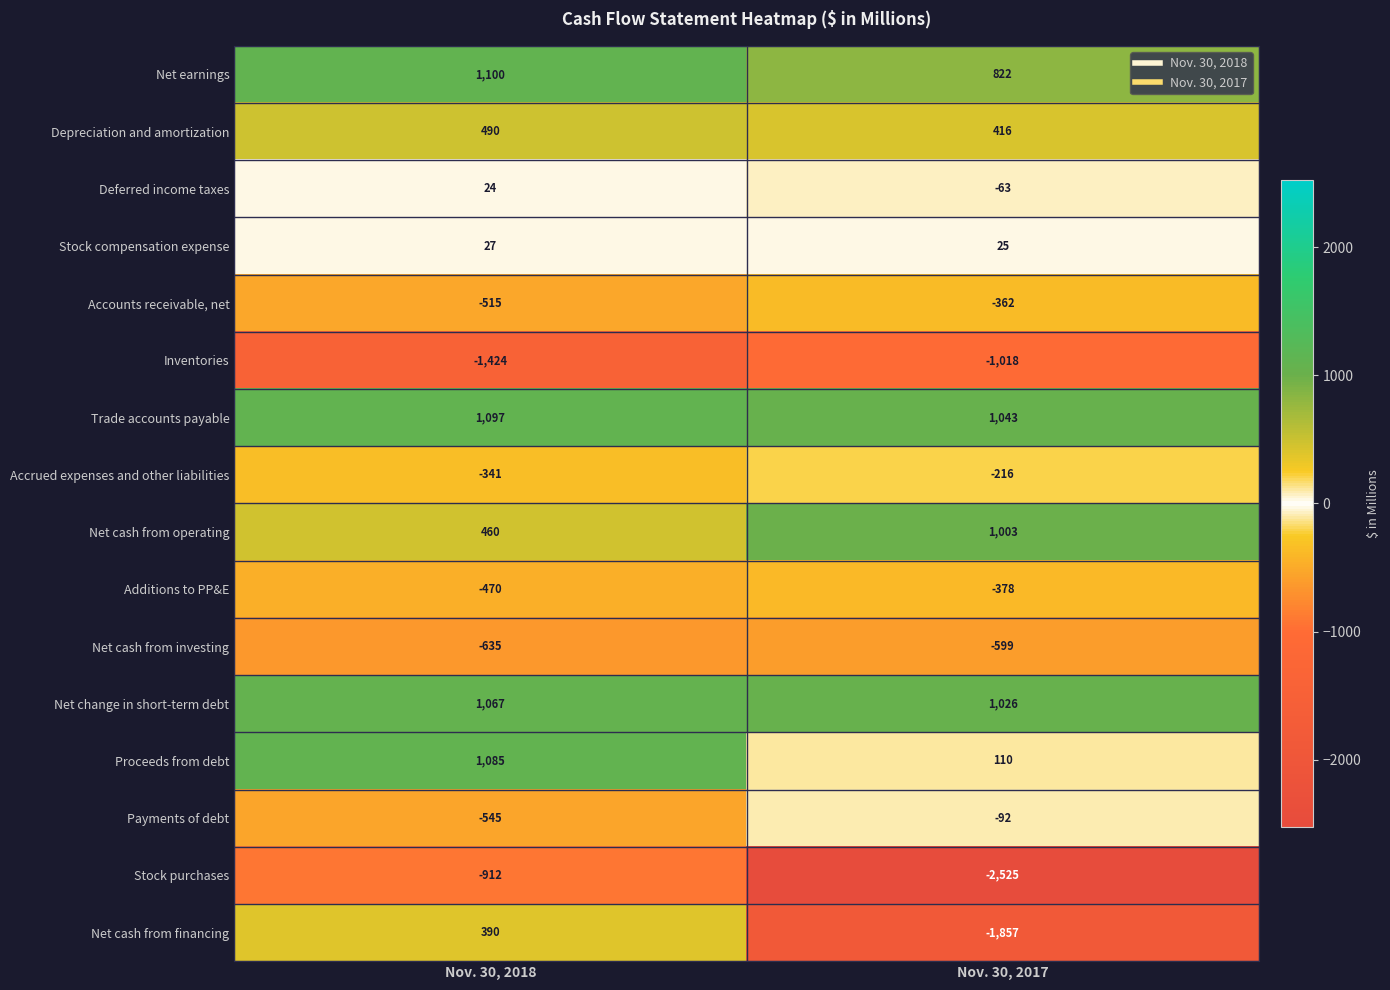

The Net cash from operating series shows 233 at Nov. 30, 2018. True or false?

False